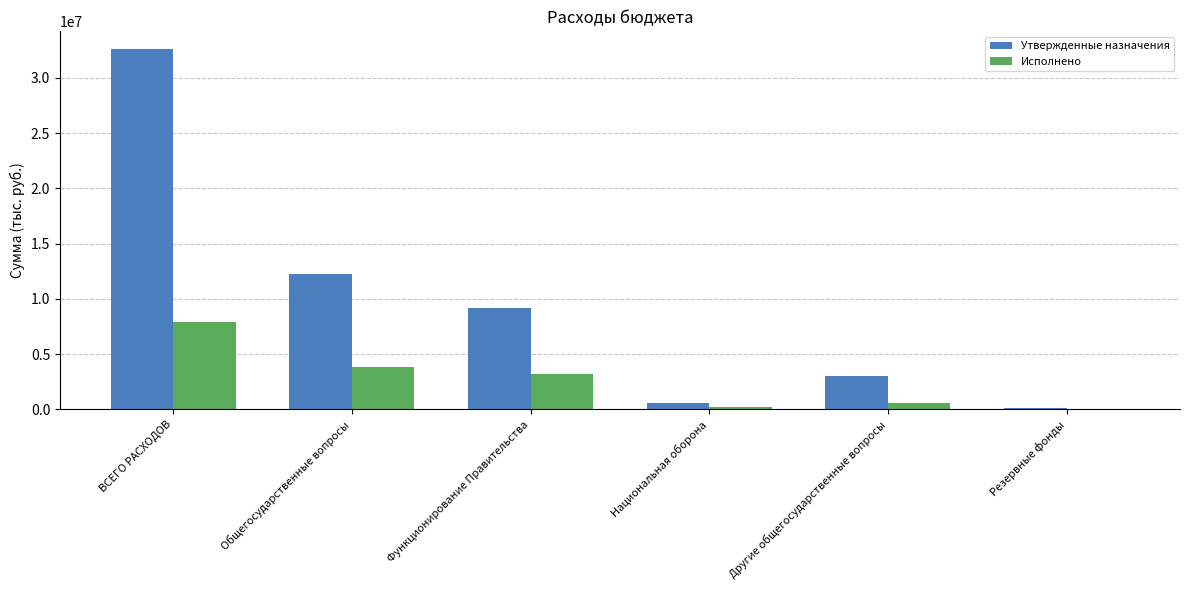

Between Функционирование Правительства and Другие общегосударственные вопросы, which series saw the biggest shift?

Утвержденные назначения